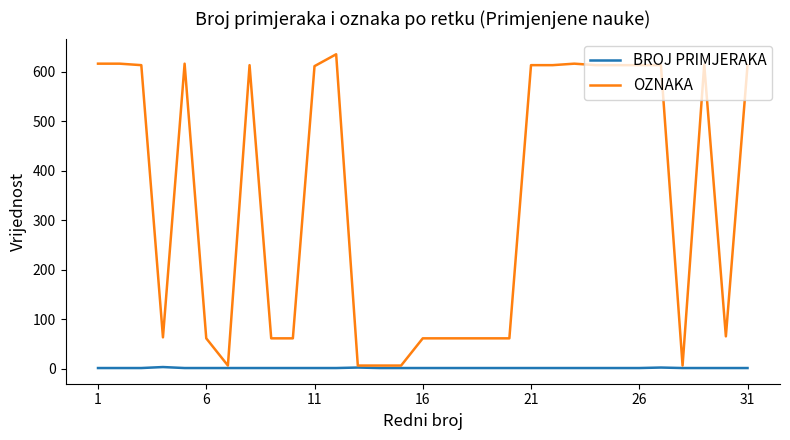

List the series in order of their overall mean, highest first.

OZNAKA, BROJ PRIMJERAKA